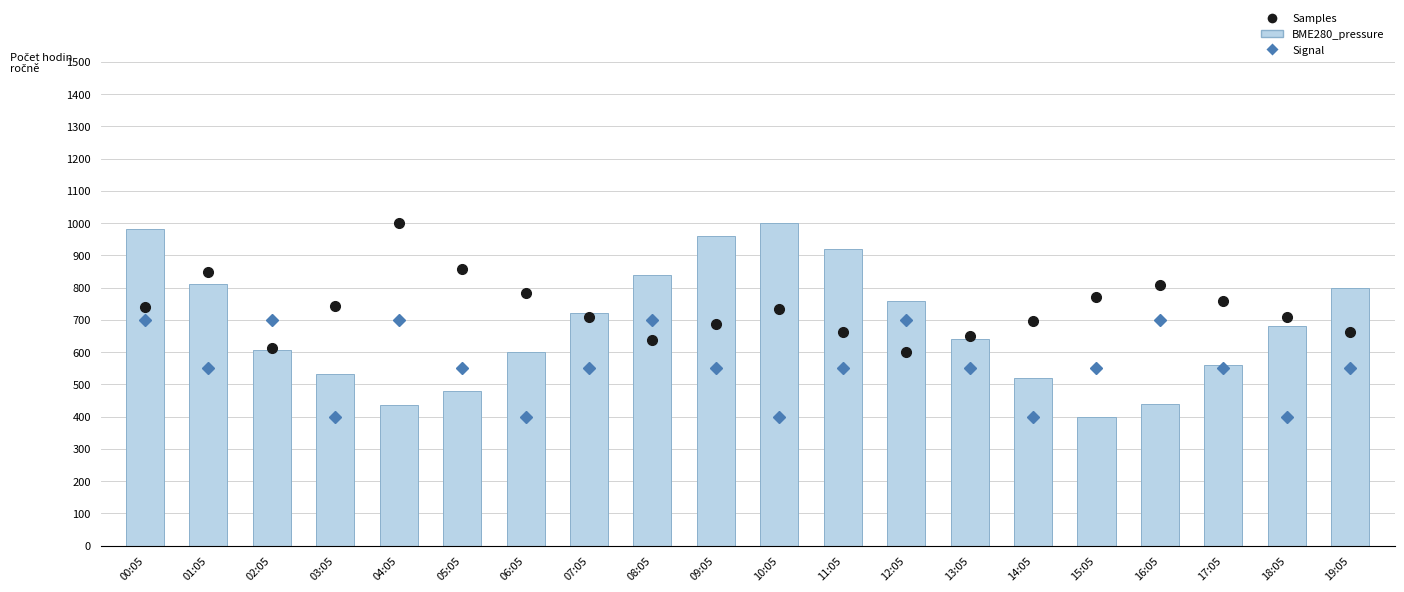

What are all the series names shown in the legend?

Samples, Signal, BME280_pressure